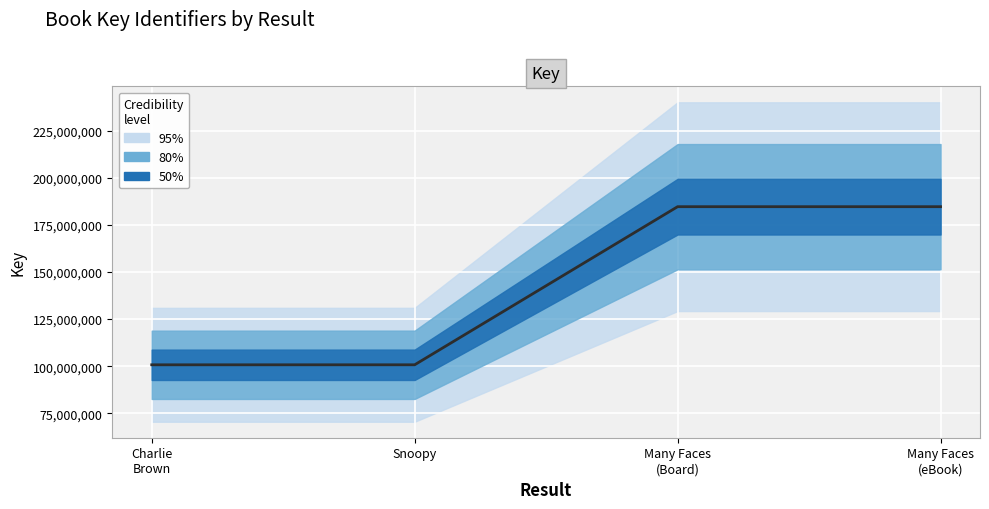

List the labels in order of value, smallest first.

Charlie
Brown, Snoopy, Many Faces
(Board), Many Faces
(eBook)